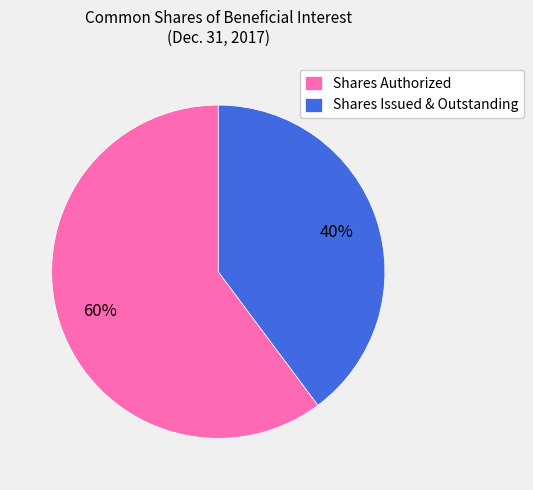

To the nearest percent, what portion does Shares Issued & Outstanding represent?

40%